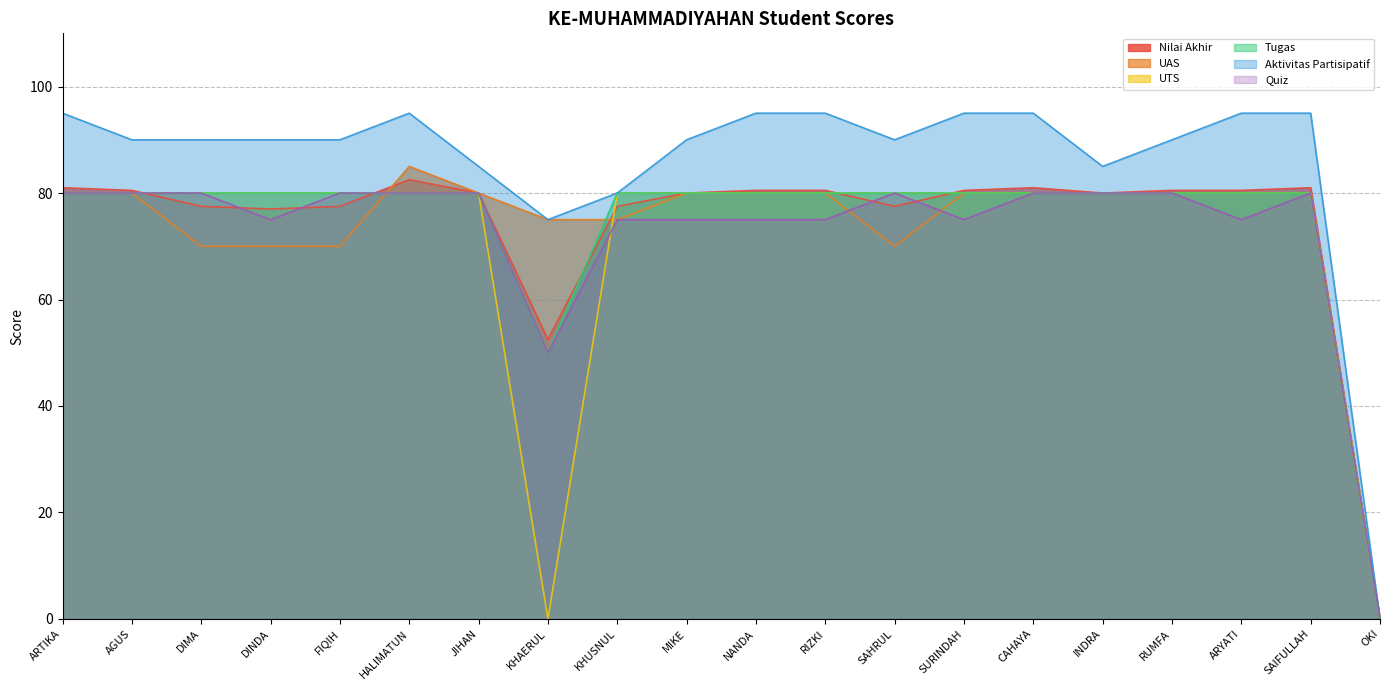

How many distinct data groups are displayed?

6